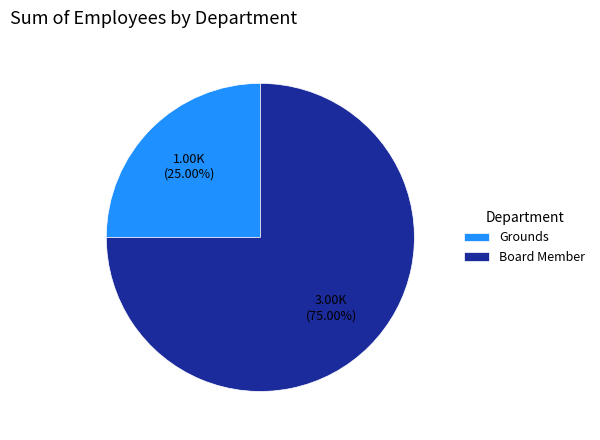

How many segments does this pie chart have?

2